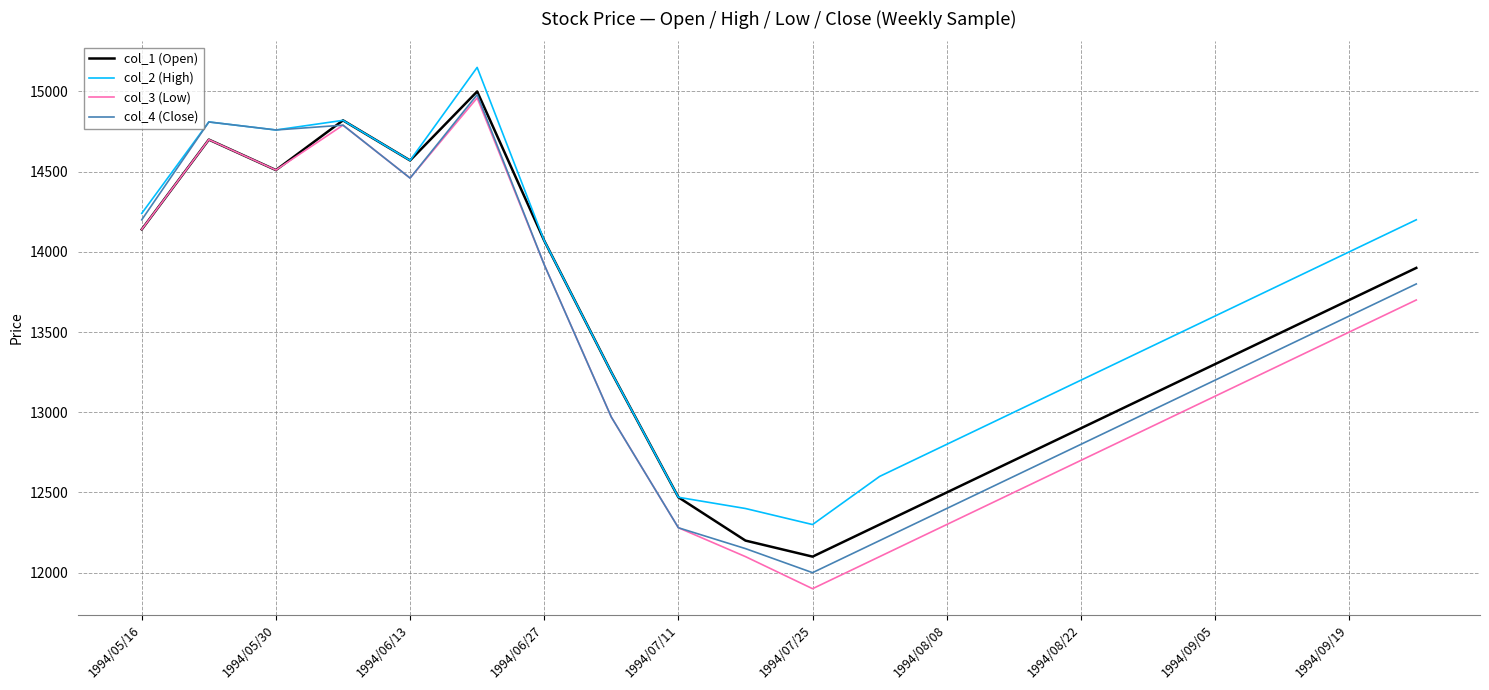

True or false: col_2 (High) and col_3 (Low) cross at least once.

False